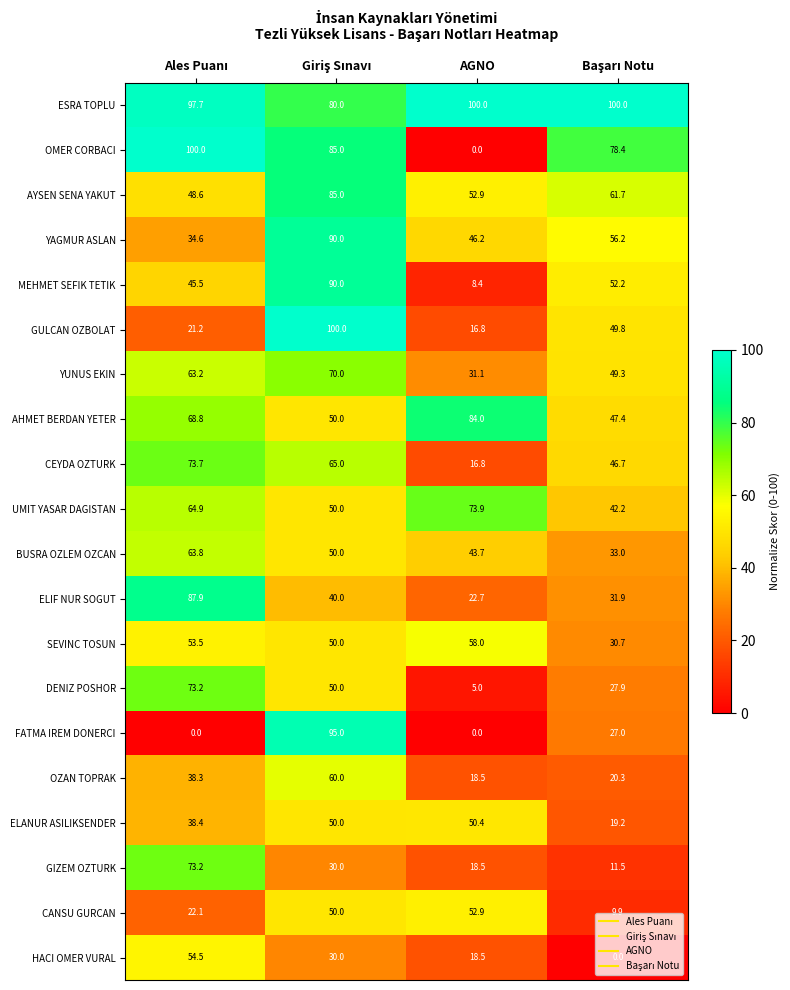

What is the minimum value for YUNUS EKIN?

31.1